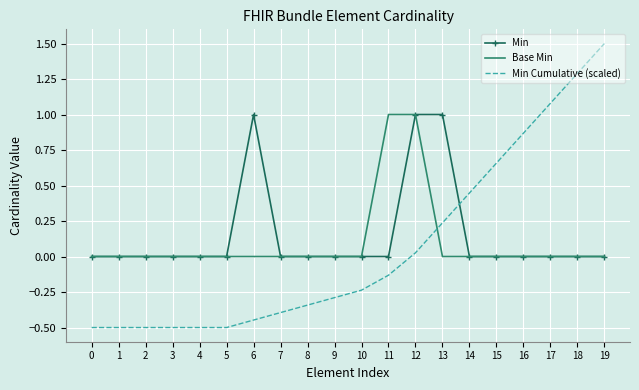

Is it true that Min equals 1.0 at 12?

True